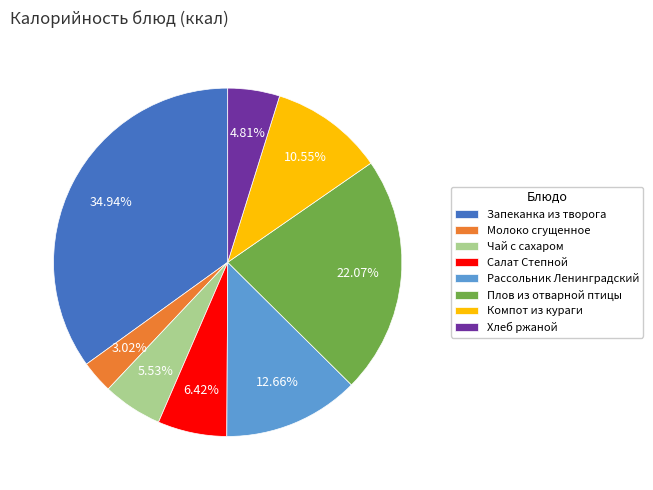

To the nearest percent, what is the combined percentage of Рассольник Ленинградский and Плов из отварной птицы?

35%